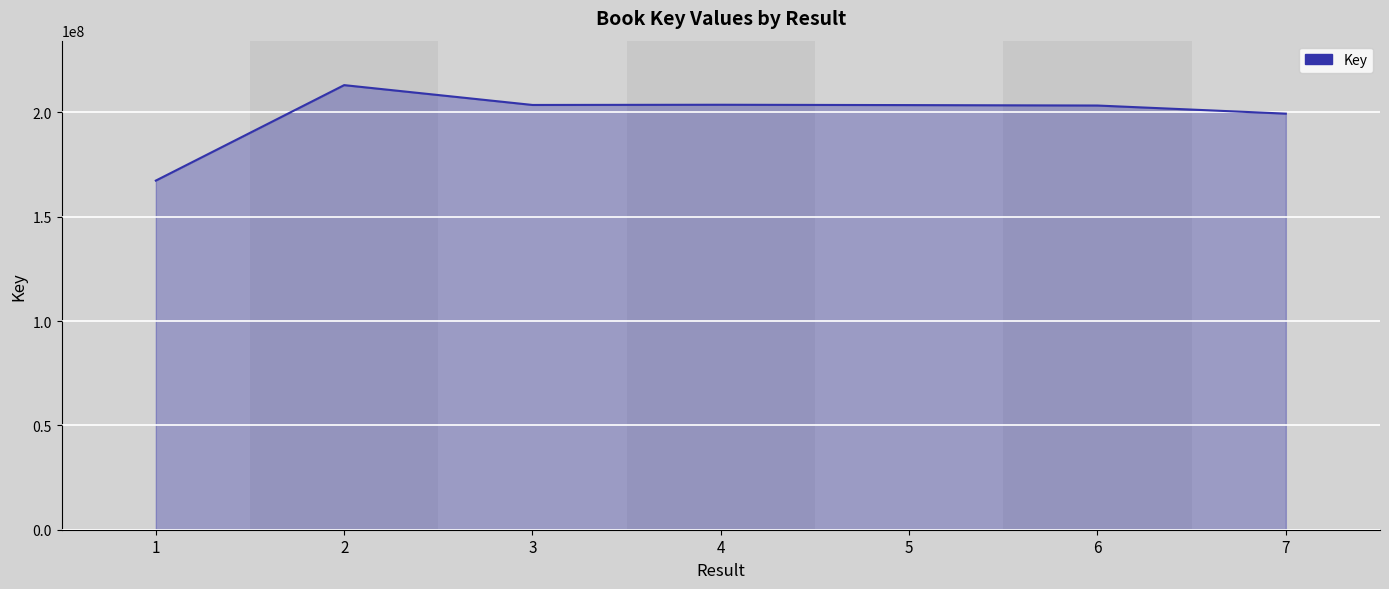

At which category does the chart reach its peak across all series?

2